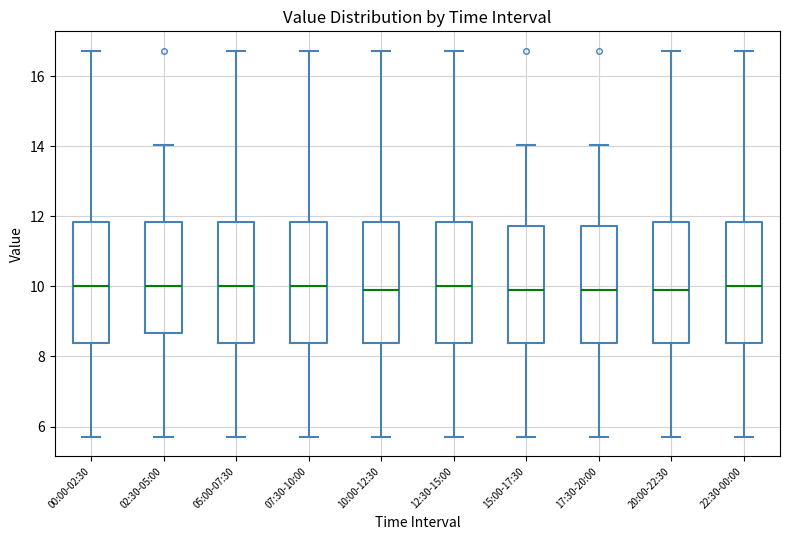

Reading left to right, transcribe this box plot: for each box, give where its median line is, the range the box spans, and where its two whiskers end, as read against the y-axis. The values are not printed on the chart, so give them approximately, as read against the axis.

00:00-02:30: median 10.0, box 8.4 to 11.8, whiskers 5.8 to 16.8
02:30-05:00: median 10.0, box 8.6 to 11.8, whiskers 5.8 to 14.0
05:00-07:30: median 10.0, box 8.4 to 11.8, whiskers 5.8 to 16.8
07:30-10:00: median 10.0, box 8.4 to 11.8, whiskers 5.8 to 16.8
10:00-12:30: median 9.8, box 8.4 to 11.8, whiskers 5.8 to 16.8
12:30-15:00: median 10.0, box 8.4 to 11.8, whiskers 5.8 to 16.8
15:00-17:30: median 9.8, box 8.4 to 11.8, whiskers 5.8 to 14.0
17:30-20:00: median 9.8, box 8.4 to 11.8, whiskers 5.8 to 14.0
20:00-22:30: median 9.8, box 8.4 to 11.8, whiskers 5.8 to 16.8
22:30-00:00: median 10.0, box 8.4 to 11.8, whiskers 5.8 to 16.8